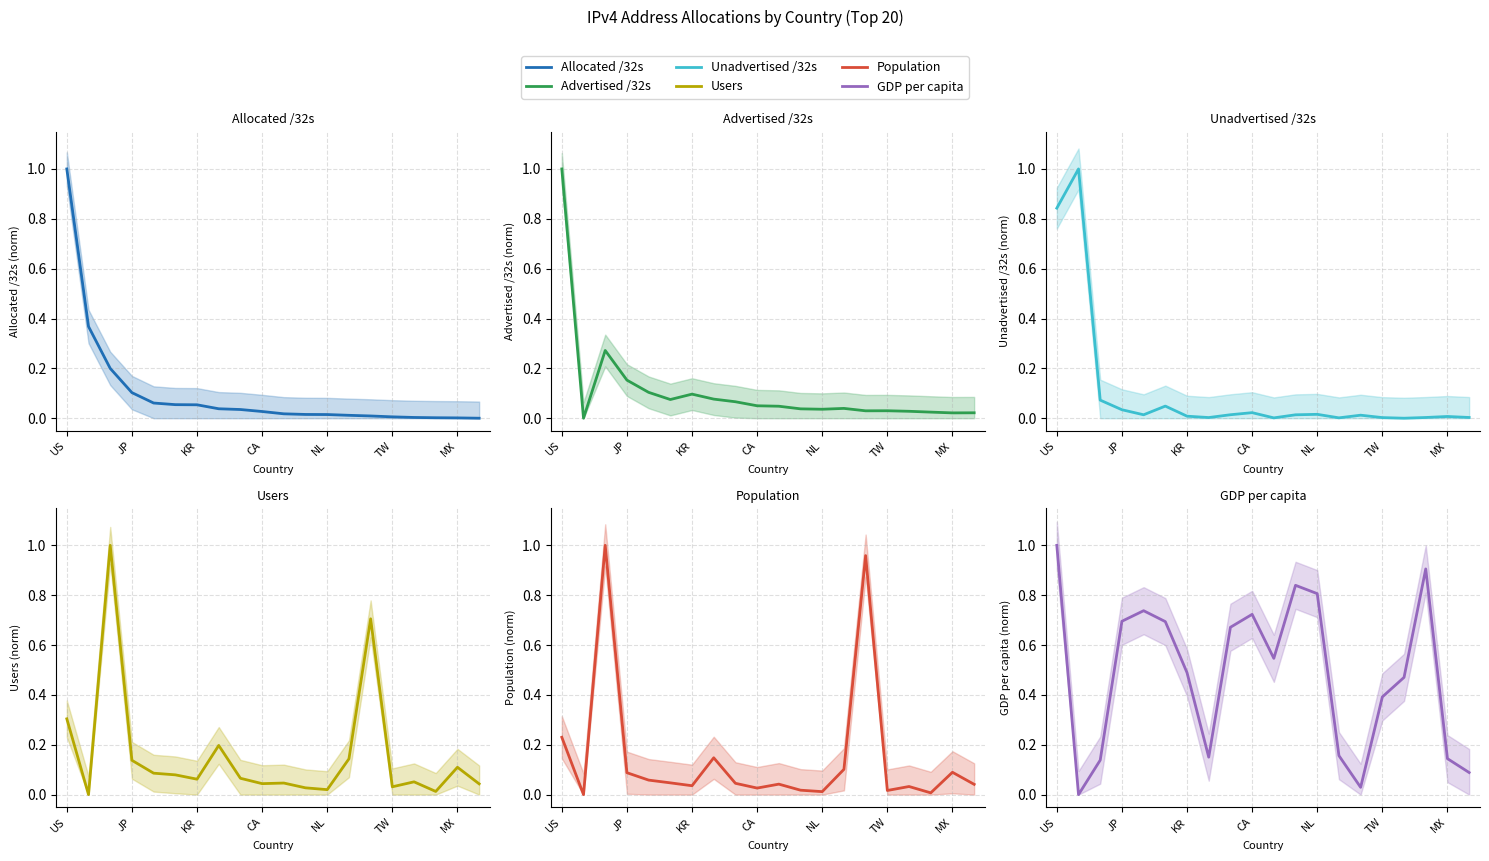

What is the difference between the second highest and minimum values in the GDP per capita series?

0.9